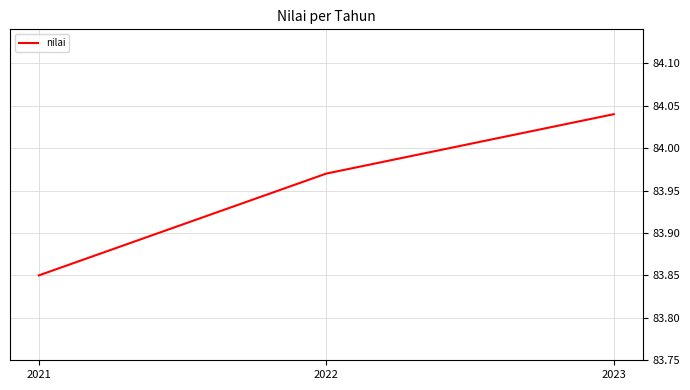

How many categories are shown in the chart?

3